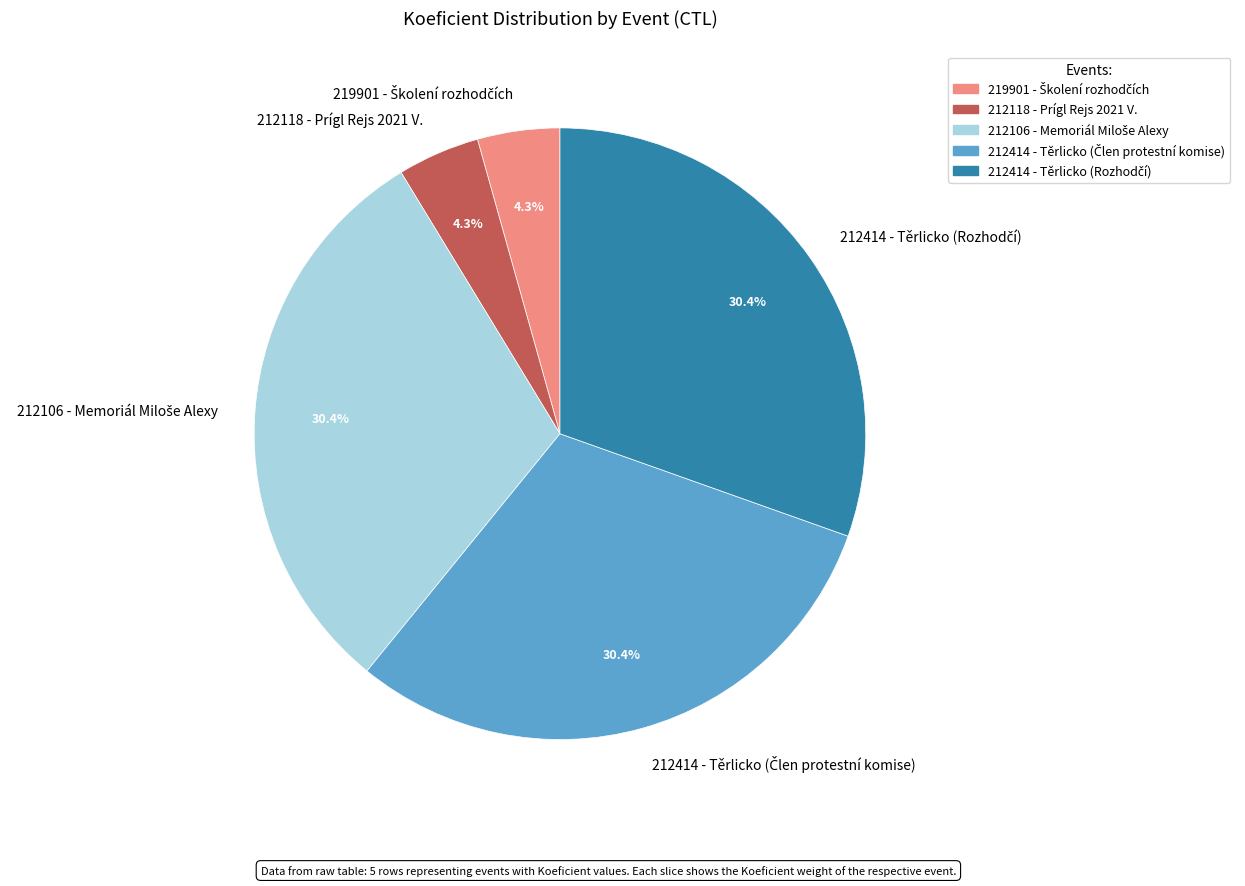

Count the number of slices in the pie.

5